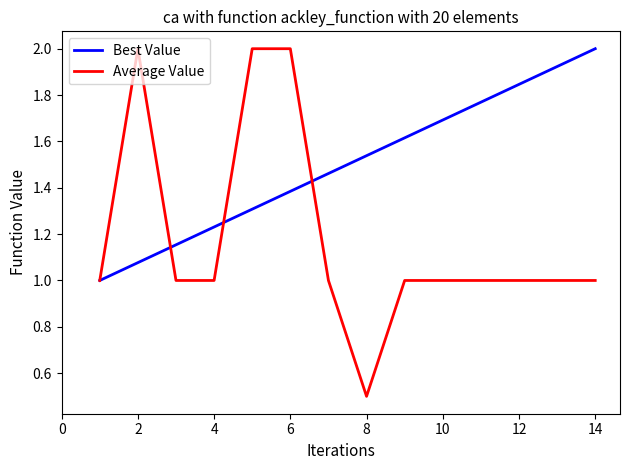

Which series has the widest spread of values?

Average Value